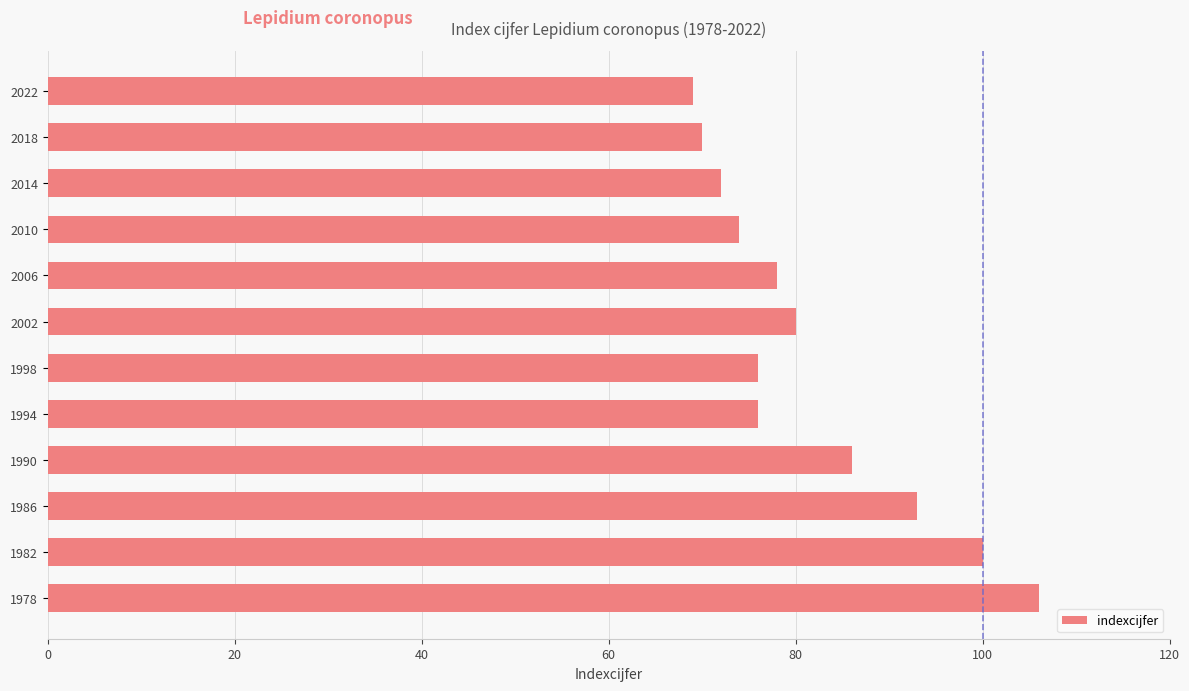

Which category has the highest value across all series?

1978